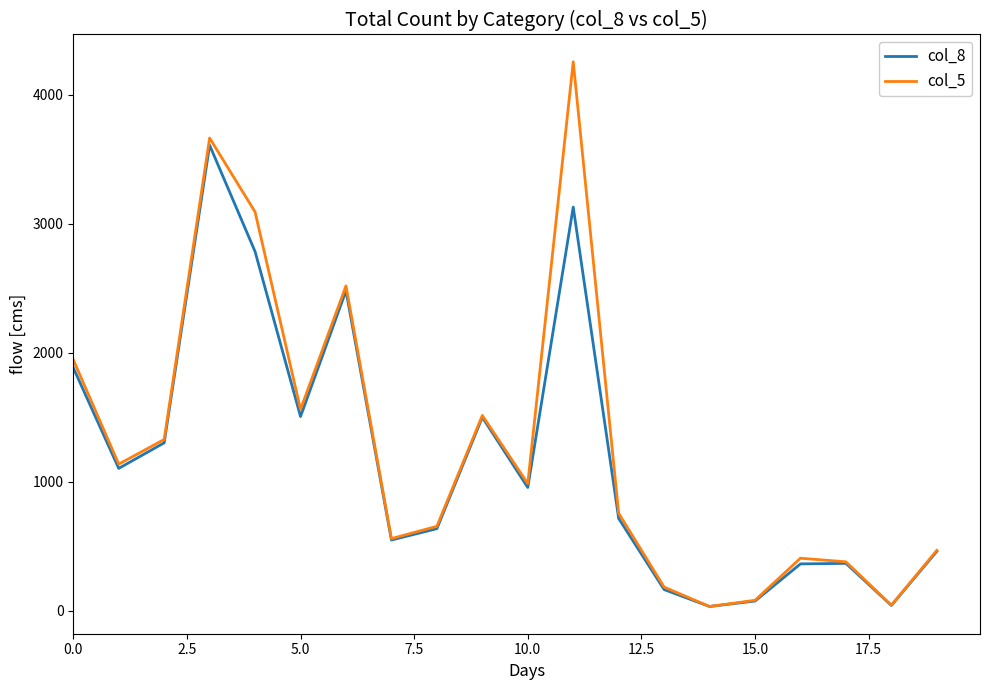

In col_8, how many points are higher than both neighbors (excluding endpoints)?

5